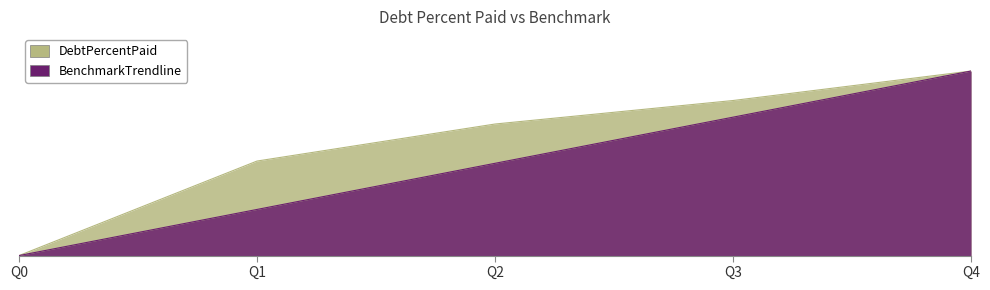

Which series has the widest spread of values?

DebtPercentPaid